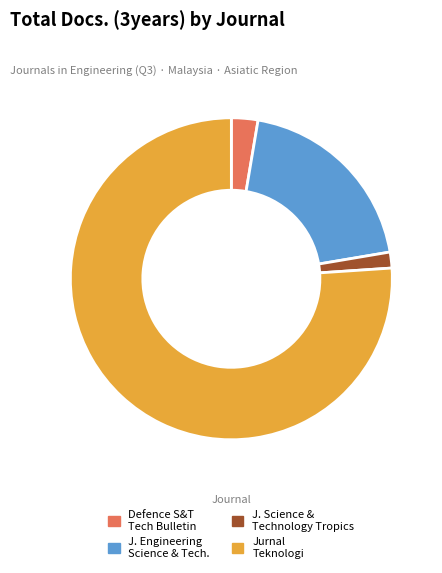

The Jurnal Teknologi slice represents 89% of the pie. True or false?

False